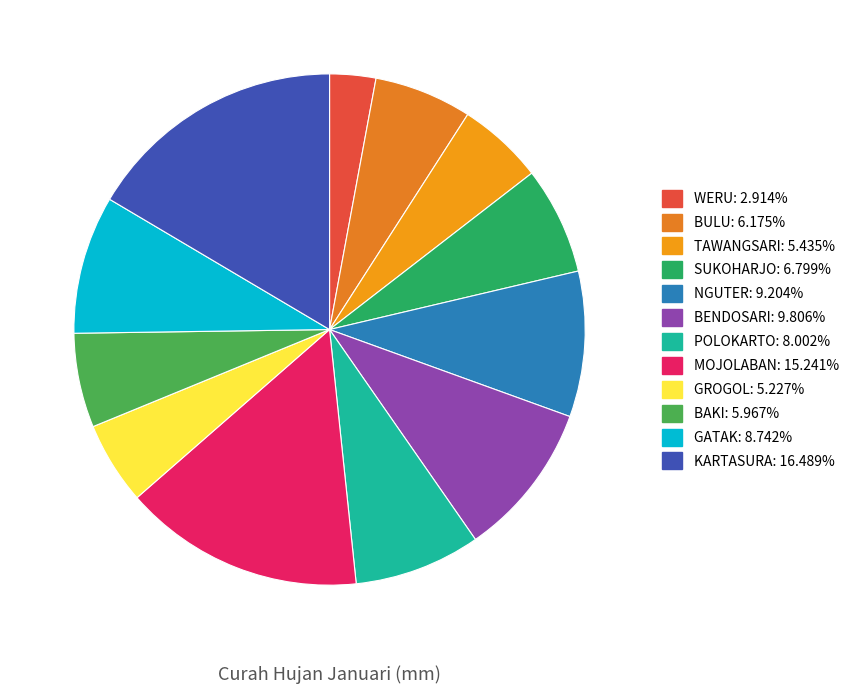

How many segments does this pie chart have?

12